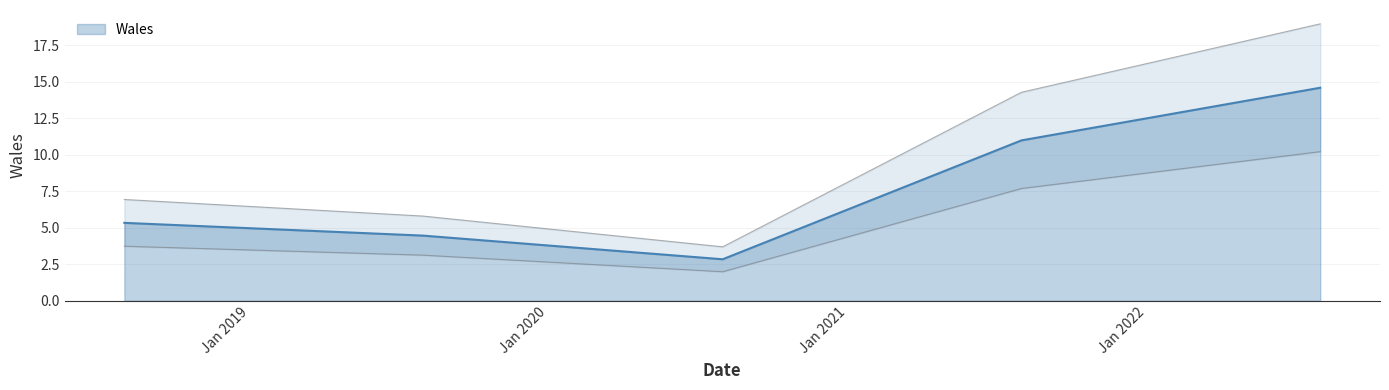

Rank the categories by value from highest to lowest.

01/08/2022, 01/08/2021, 01/08/2018, 01/08/2019, 01/08/2020